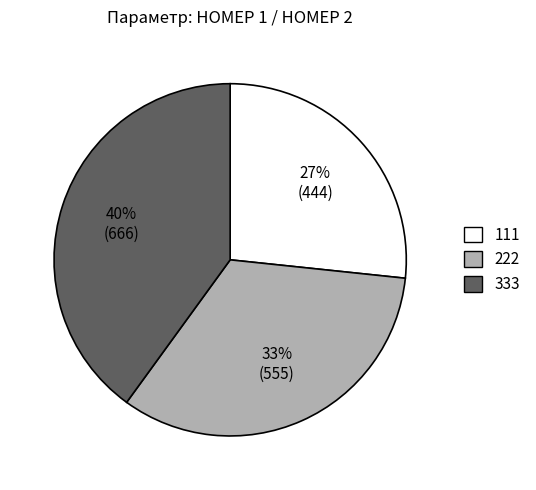

To the nearest percent, what is the average slice percentage?

33%